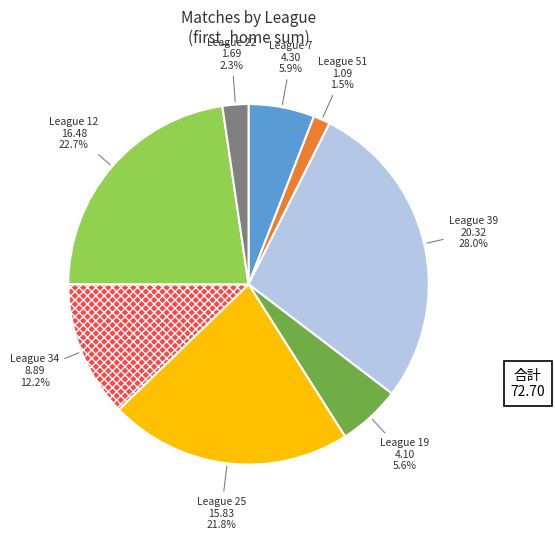

Does any single category account for the majority?

No